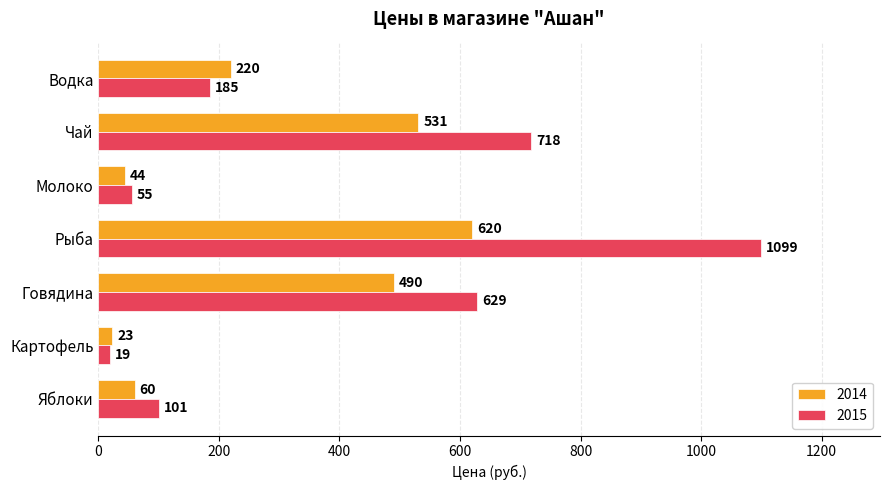

At which label does 2015 reach its peak?

Рыба